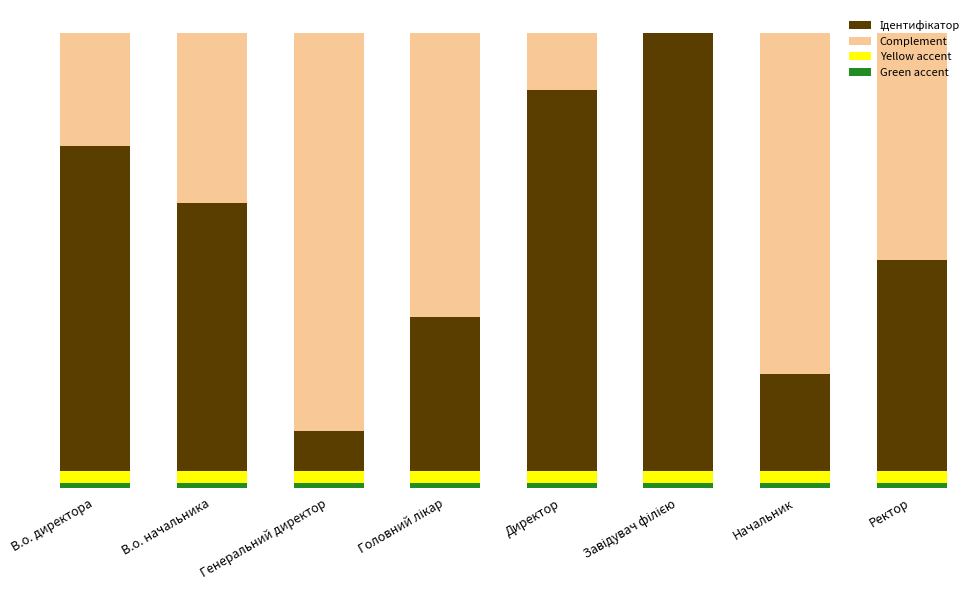

At how many categories does at least one series exceed 3?

8